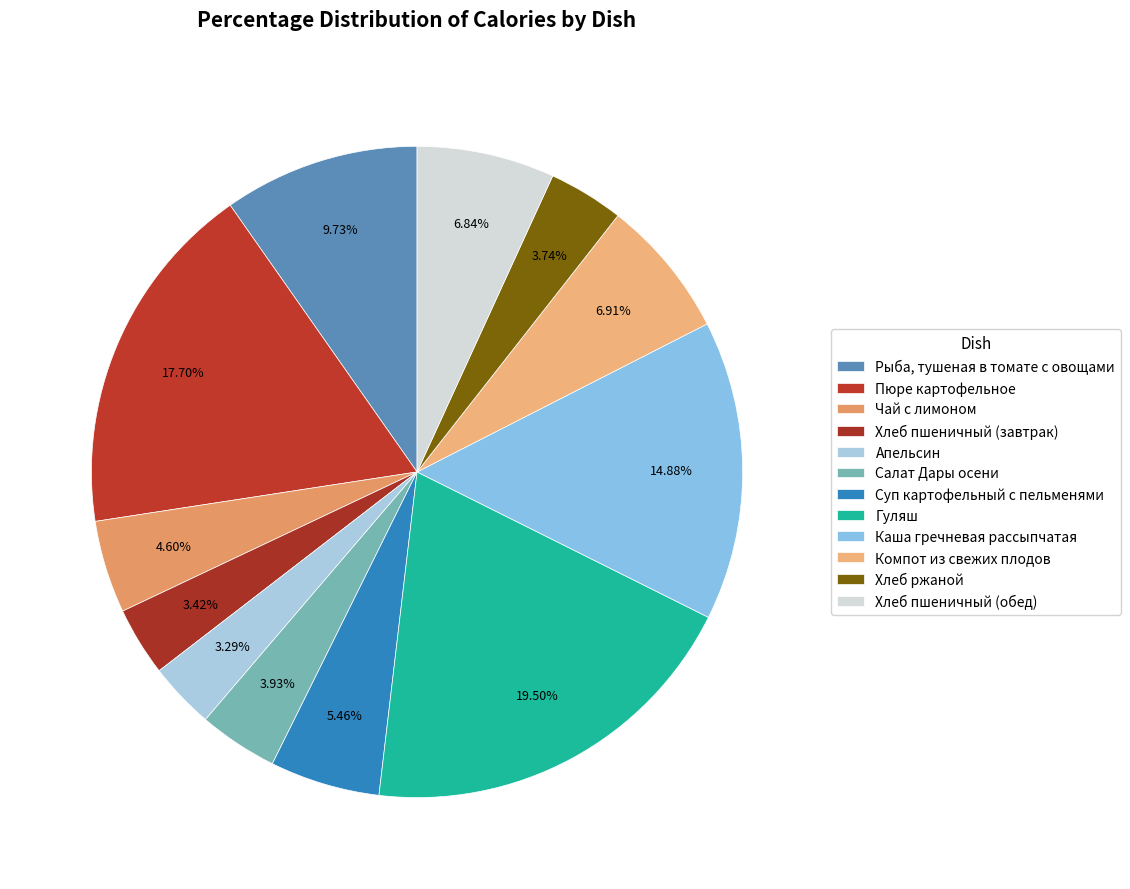

Combined, what portion of the pie is Чай с лимоном and Гуляш?

24.1%